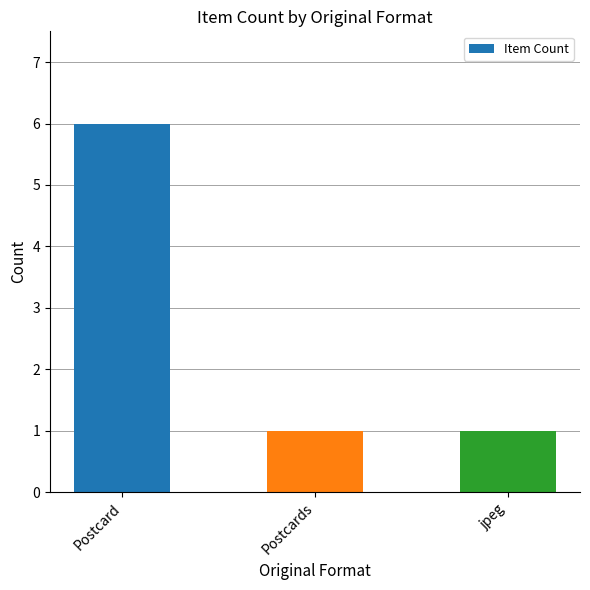

What is the difference between the values at Postcard and Postcards?

5